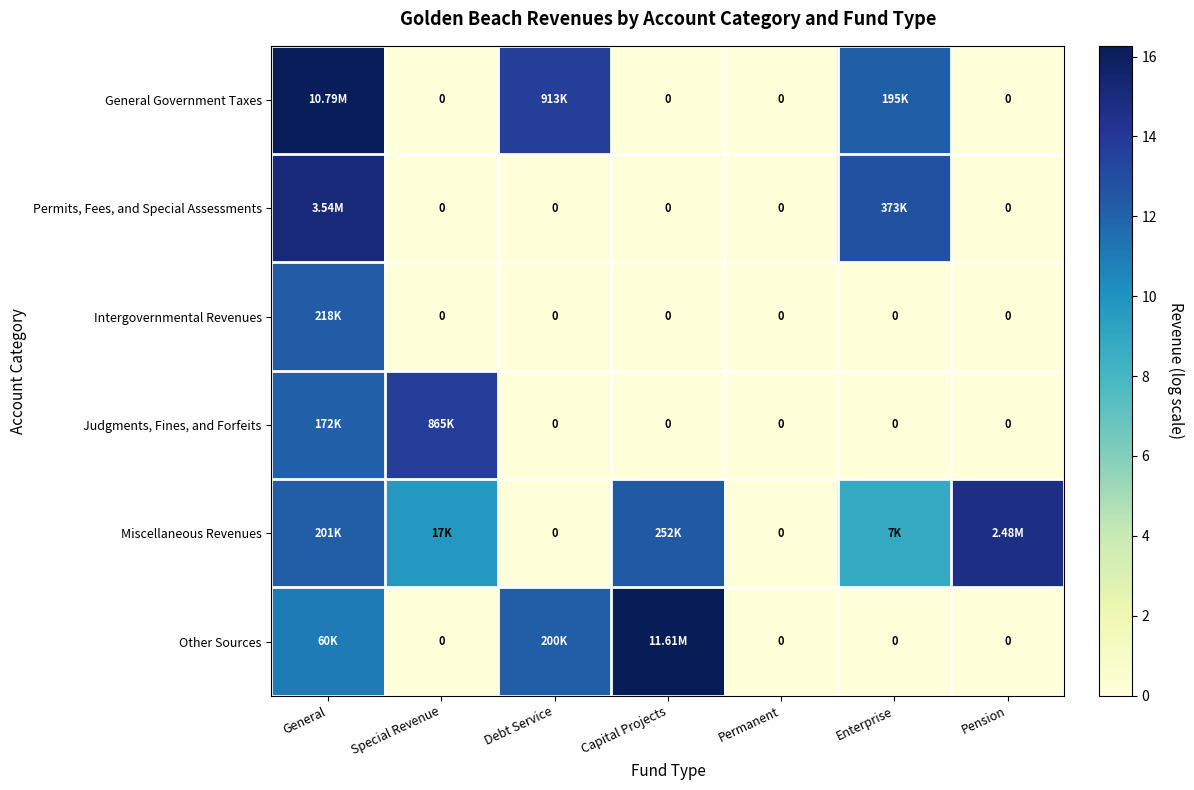

Which series changed the most between General and Special Revenue?

General Government Taxes